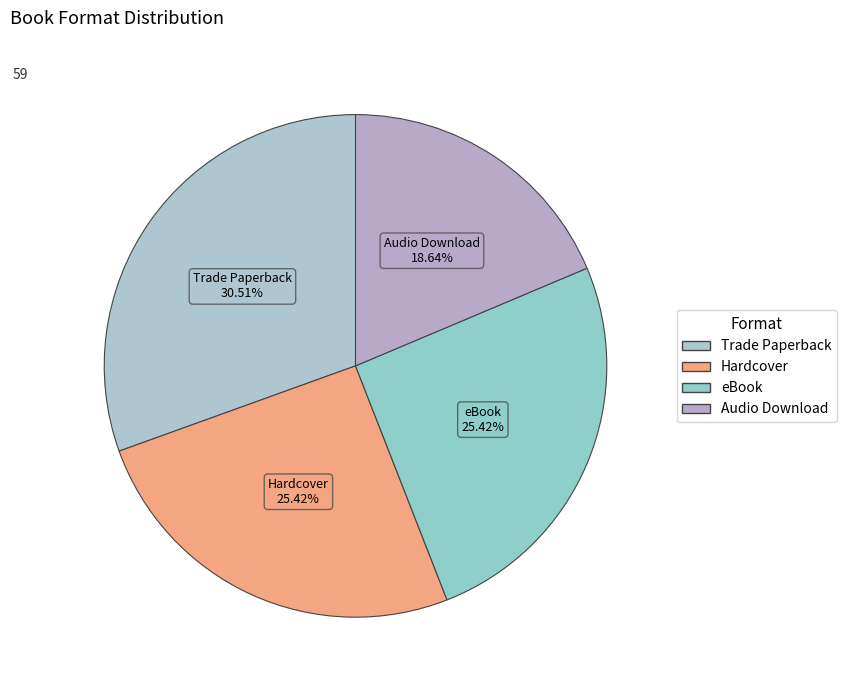

To the nearest percent, what is the average slice percentage?

25%